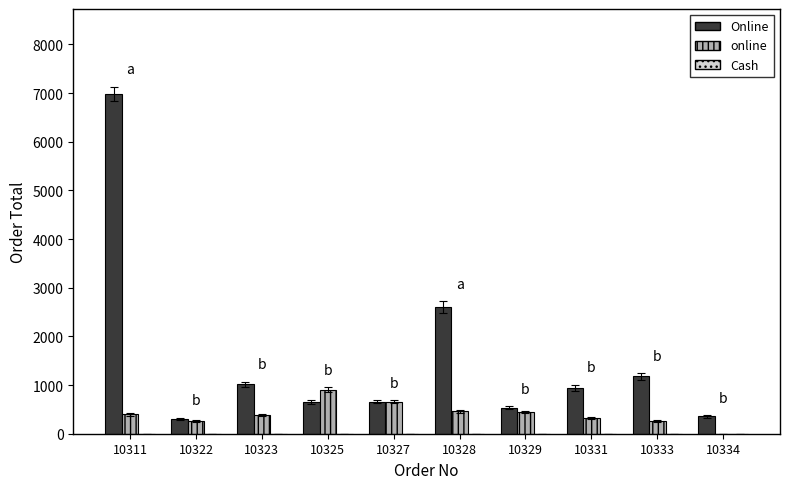

Between 10331 and 10333, which series saw the biggest shift?

Online